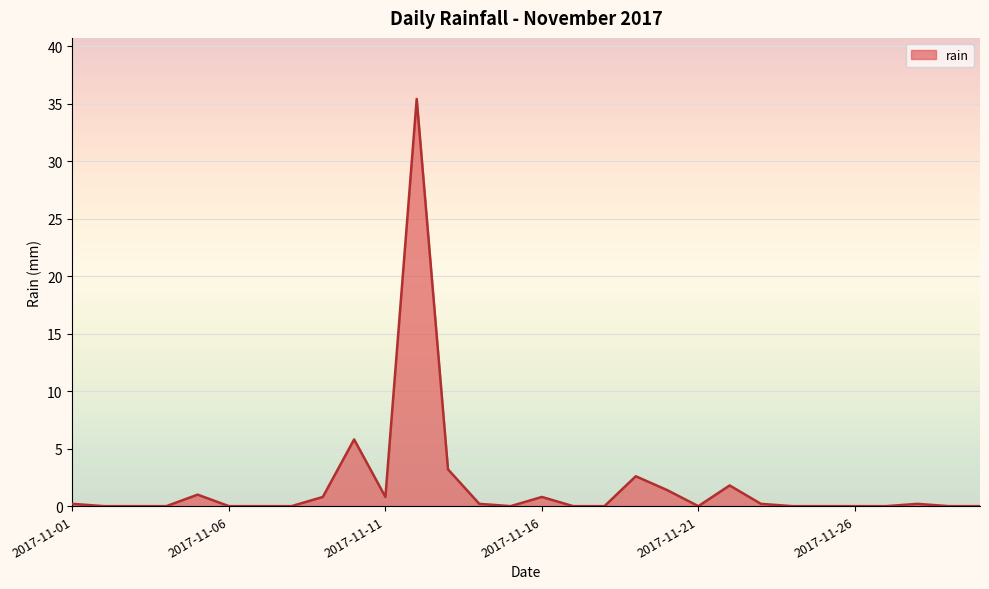

What is the maximum value shown in the chart?

35.4